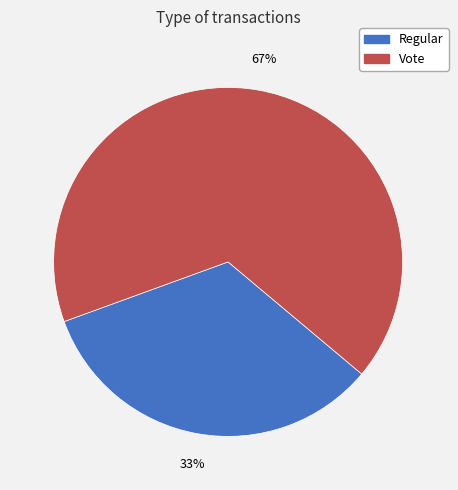

Which has a higher value, Vote or Regular?

Vote